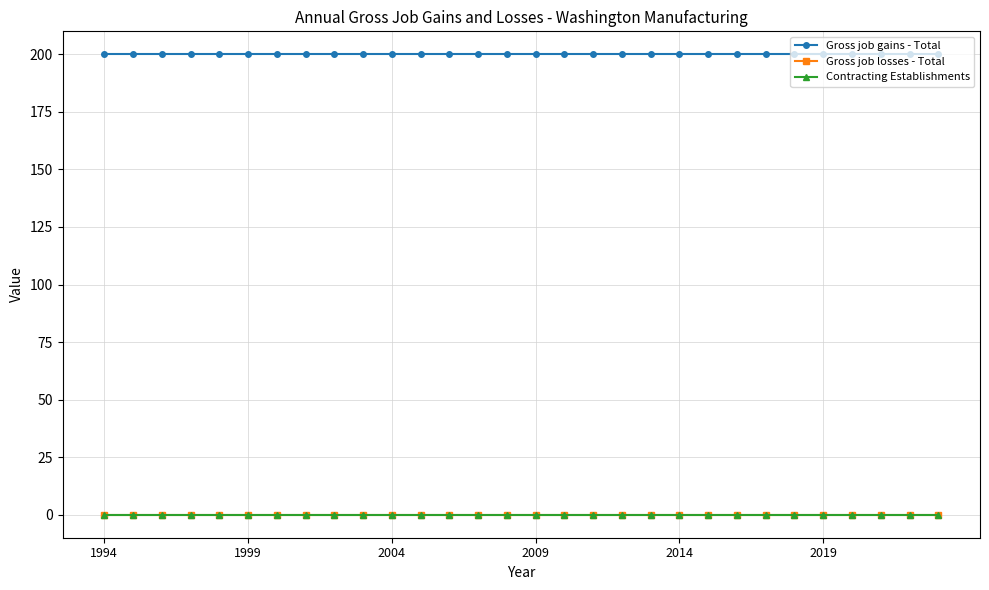

Is this an area chart (filled region under the line)?

No